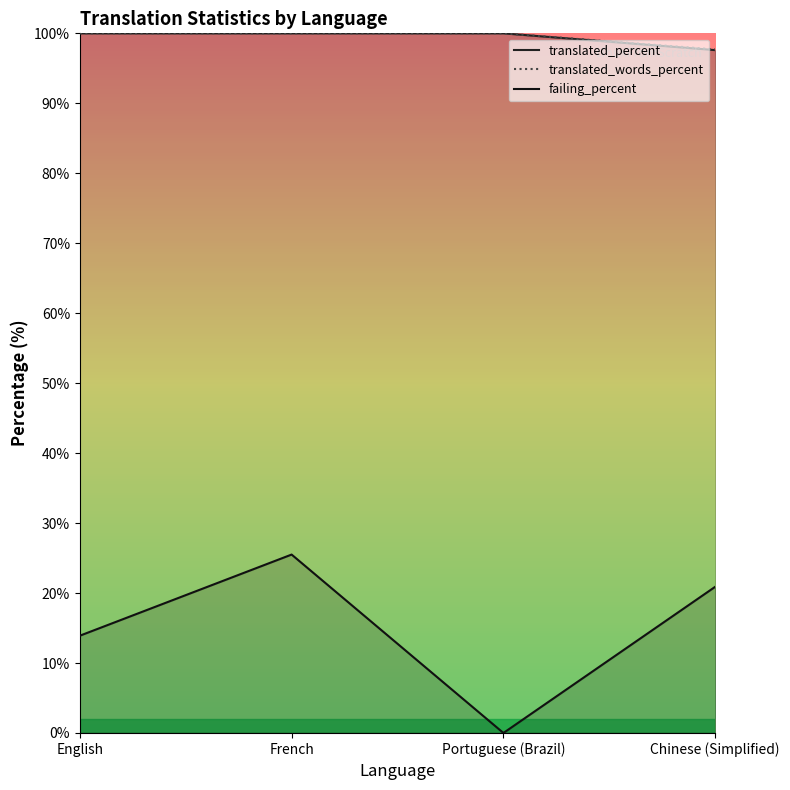

Is the value of failing_percent at Chinese (Simplified) greater than the value of translated_percent at French?

No